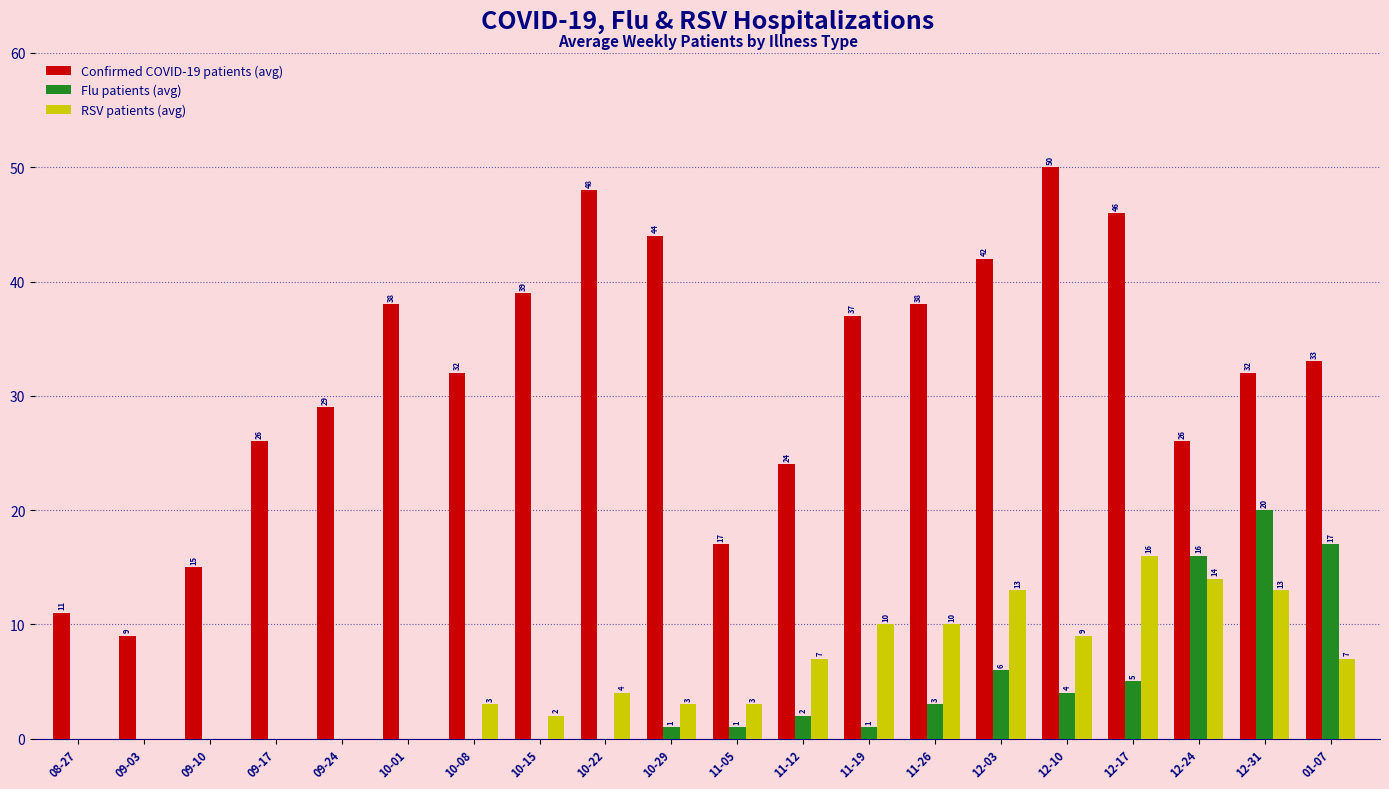

What are all the series names shown in the legend?

Confirmed COVID-19 patients (avg), Flu patients (avg), RSV patients (avg)